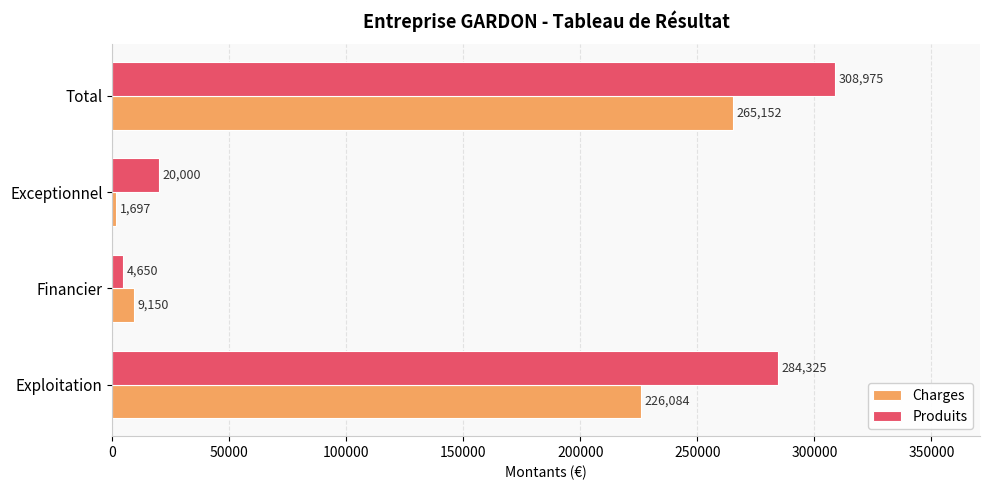

What is the lowest value of the Produits series?

4650